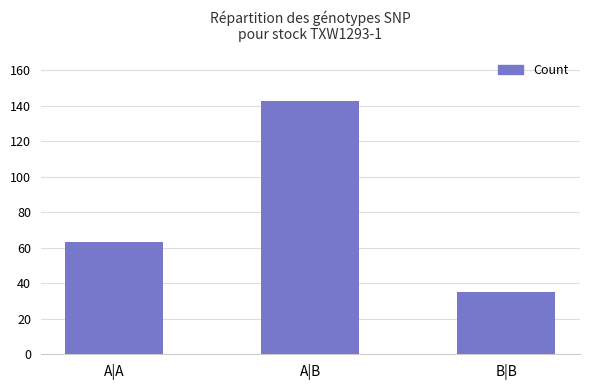

Between A|A and B|B, which is larger?

A|A